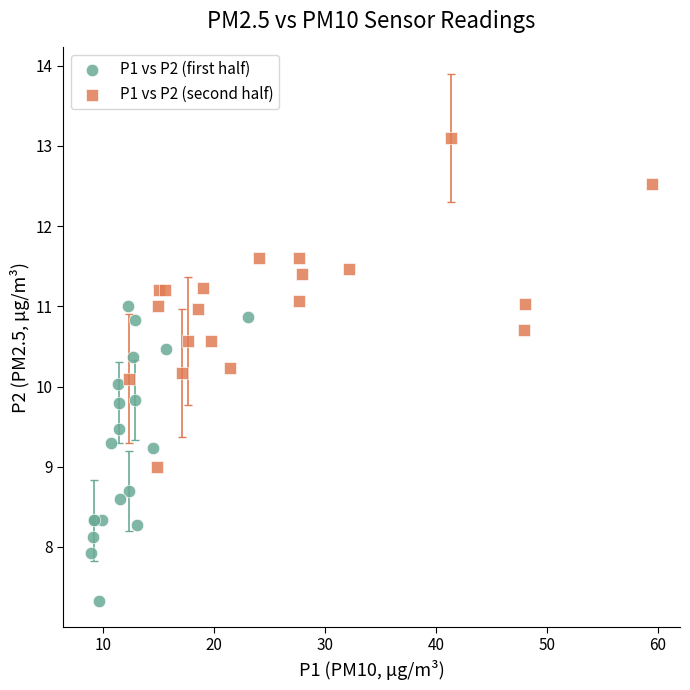

What are all the series names shown in the legend?

P1 vs P2 (first half), P1 vs P2 (second half)